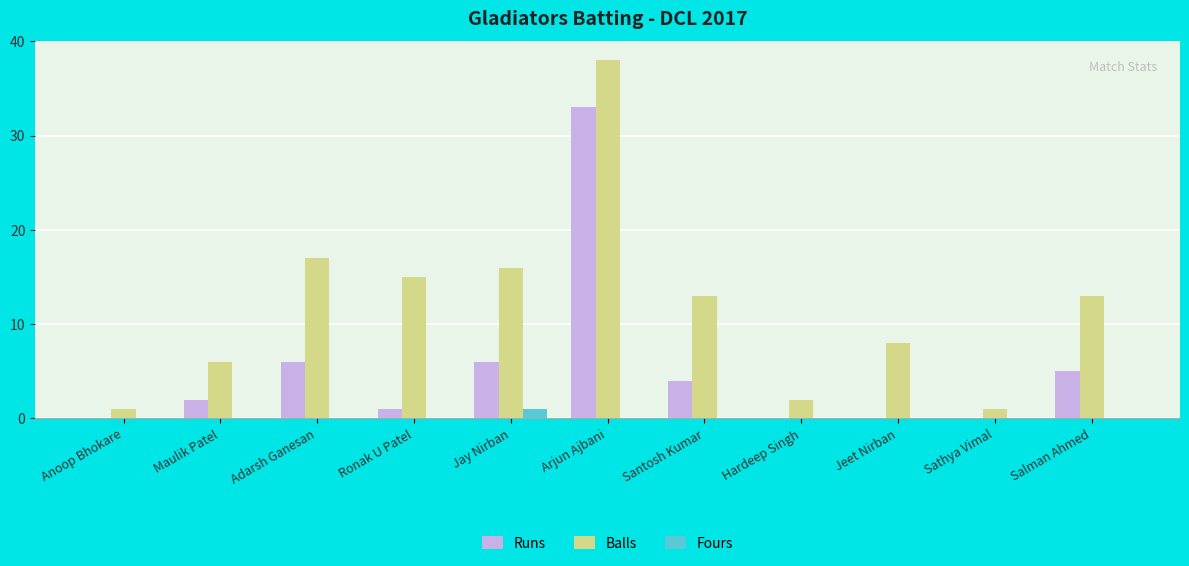

What is the sum of all Balls values?

130